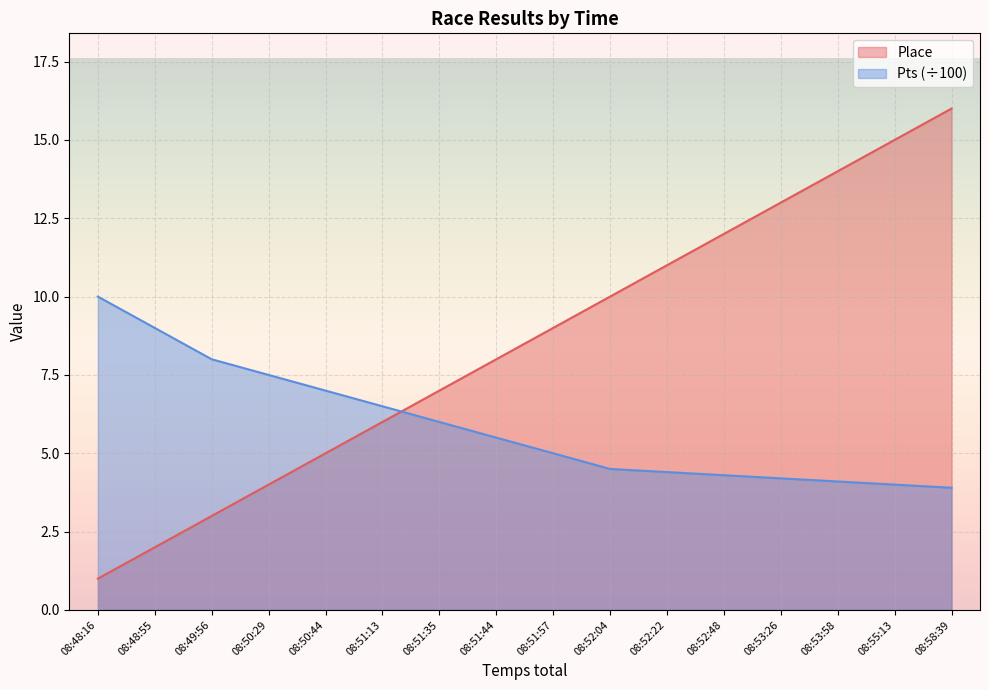

At 08:51:35, list the series in order from smallest to largest.

Pts (÷100), Place